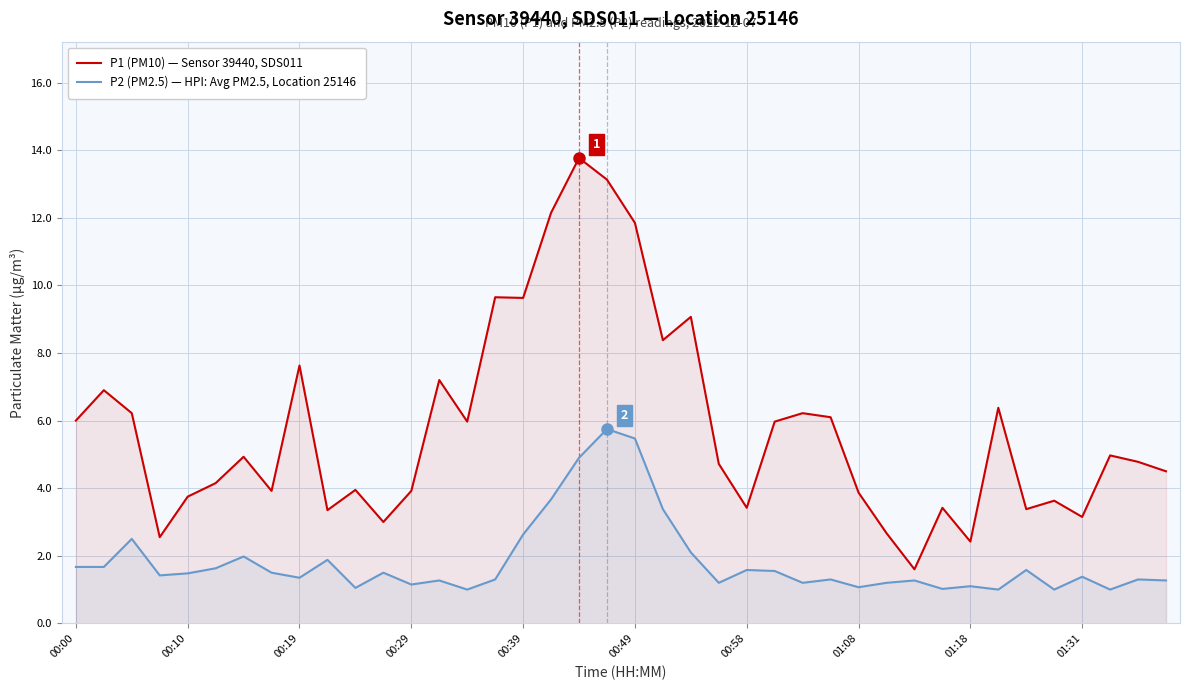

True or false: P1 (PM10) — Sensor 39440, SDS011 and P2 (PM2.5) — HPI: Avg PM2.5, Location 25146 intersect in this chart.

False